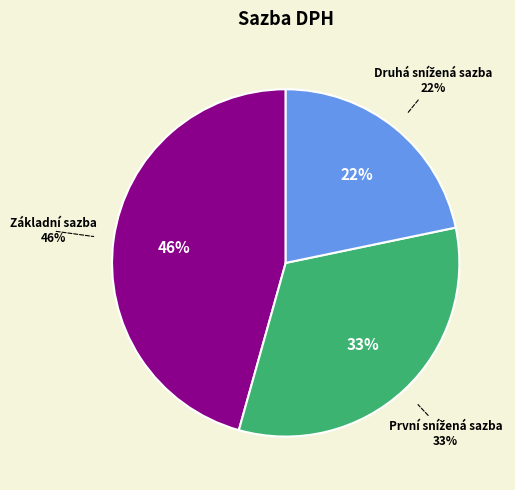

How many segments does this pie chart have?

3